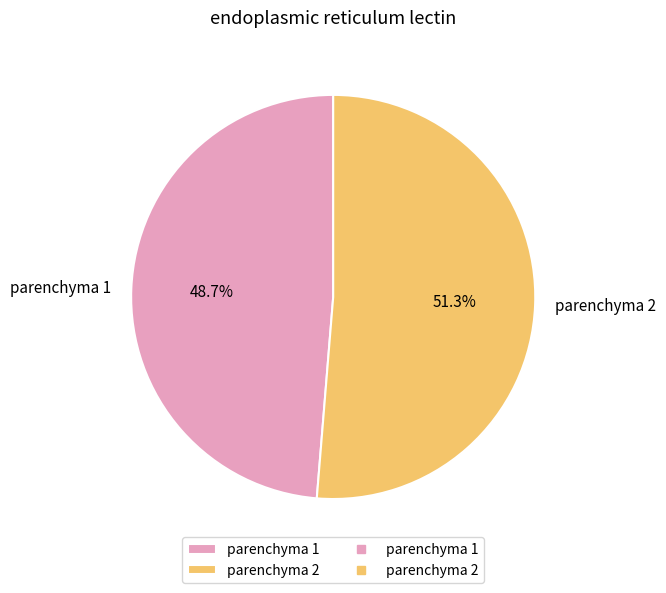

To the nearest percent, what is the combined percentage of parenchyma 2 and parenchyma 1?

100%